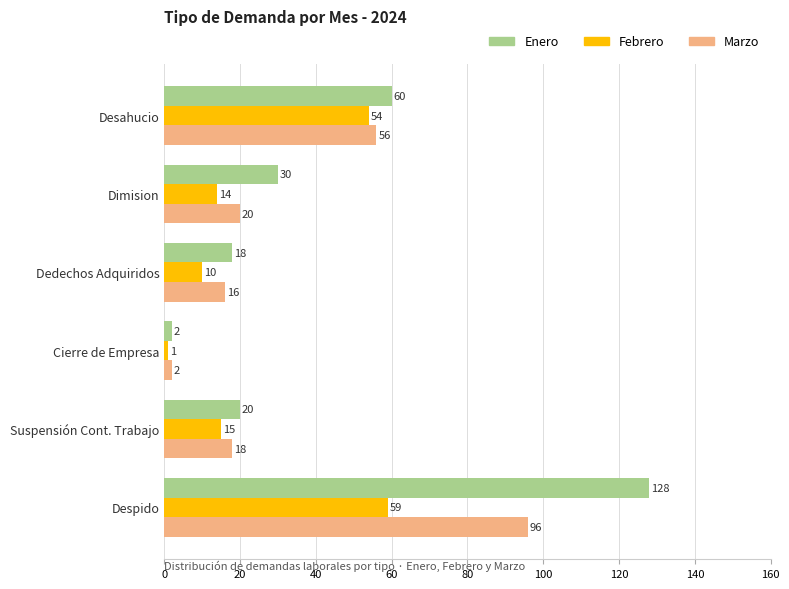

What are all the series names shown in the legend?

Enero, Febrero, Marzo